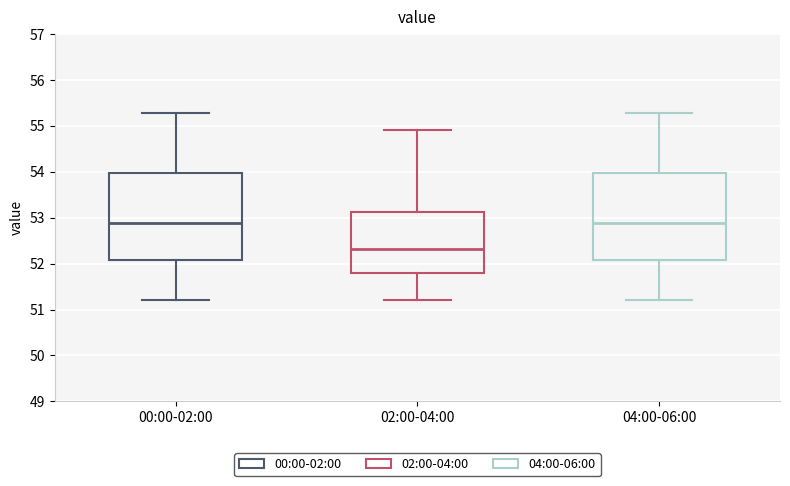

Reading left to right, transcribe this box plot: for each box, give where its median line is, the range the box spans, and where its two whiskers end, as read against the y-axis. The values are not printed on the chart, so give them approximately, as read against the axis.

00:00-02:00: median 52.9, box 52.1 to 54.0, whiskers 51.2 to 55.3
02:00-04:00: median 52.3, box 51.8 to 53.1, whiskers 51.2 to 54.9
04:00-06:00: median 52.9, box 52.1 to 54.0, whiskers 51.2 to 55.3